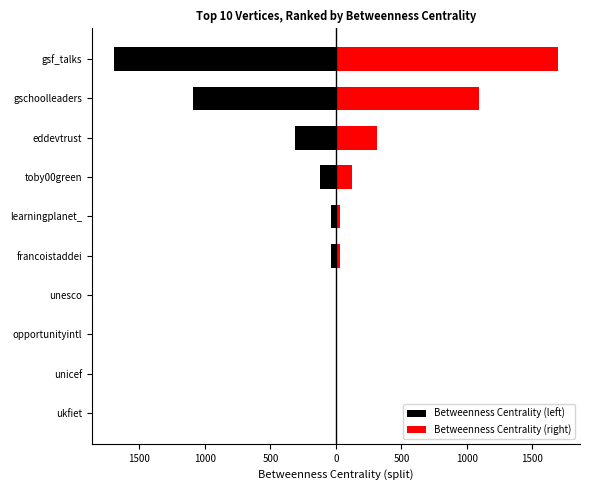

Rank the series by their average value, from lowest to highest.

Betweenness Centrality (left), Betweenness Centrality (right)